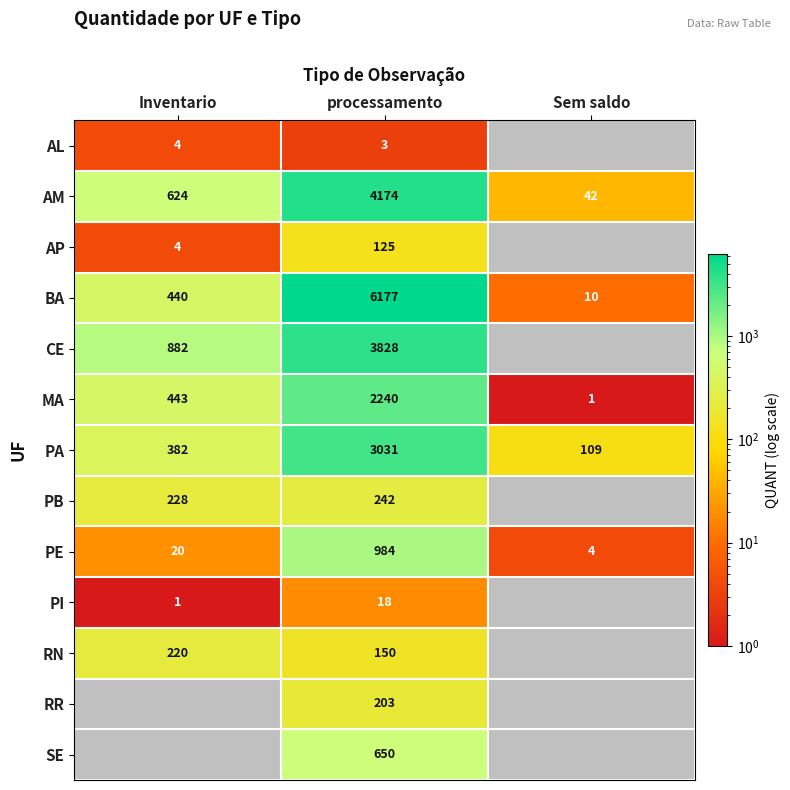

At which label is MA closest to 1120?

Inventario